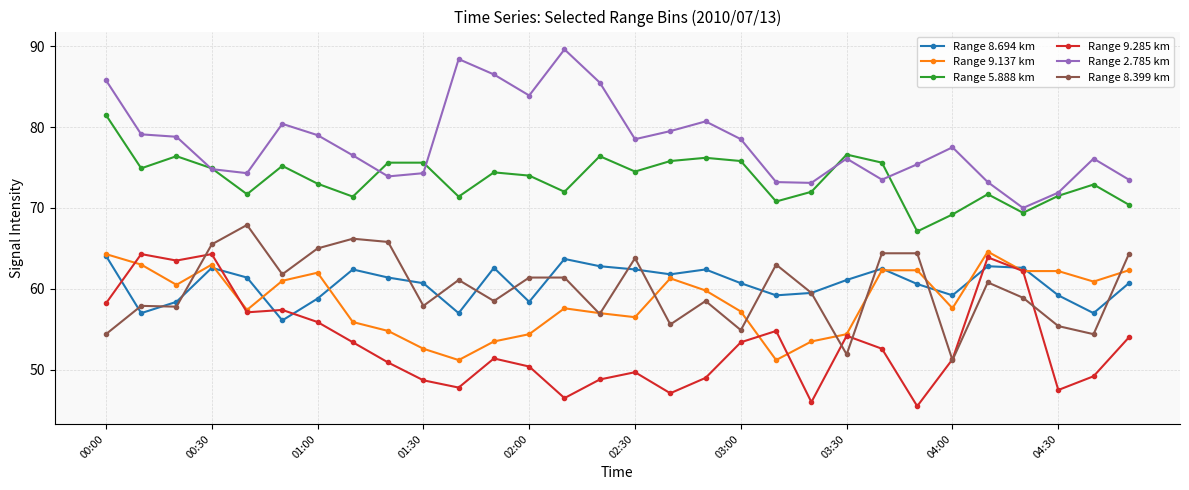

Which series has the largest total across all categories?

Range 2.785 km